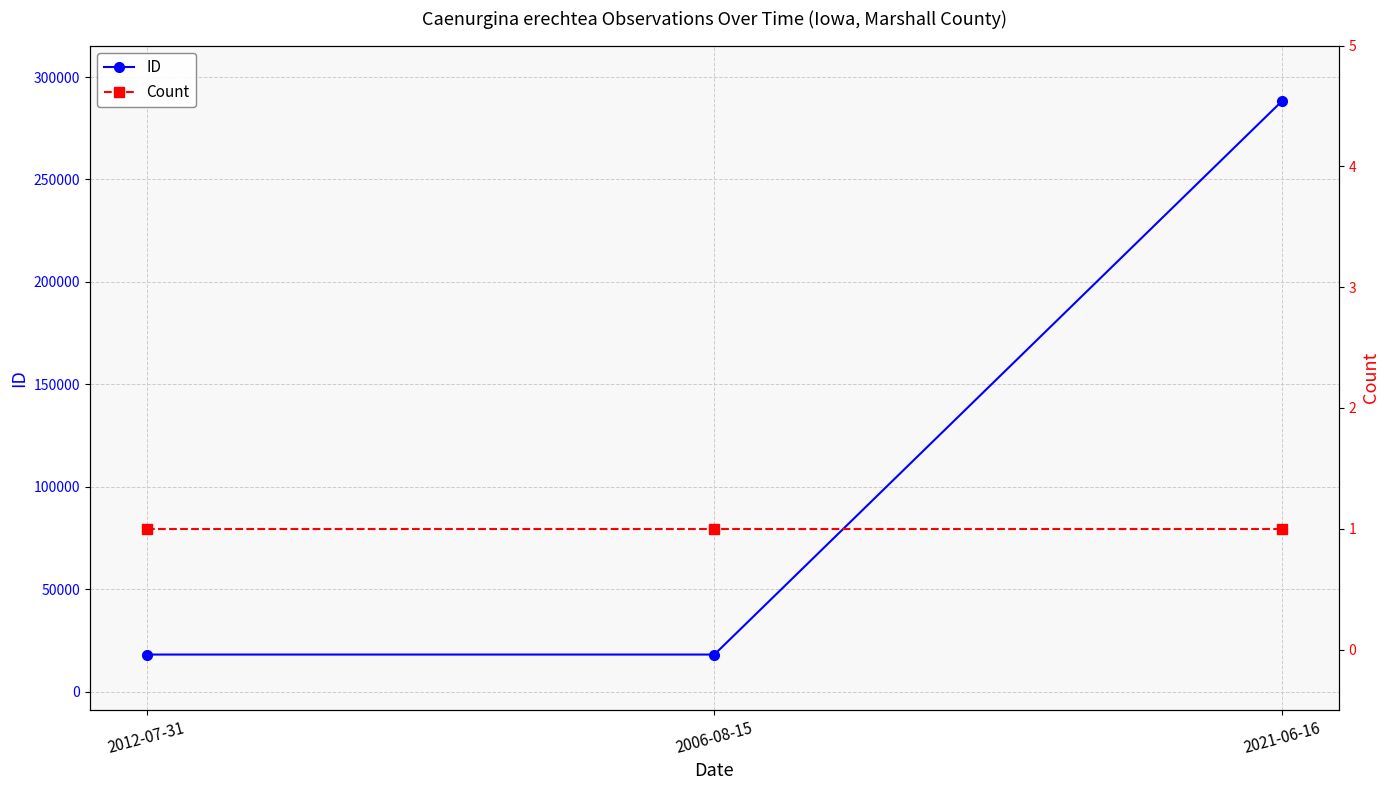

The ID series shows 18143 at 2006-08-15. True or false?

True